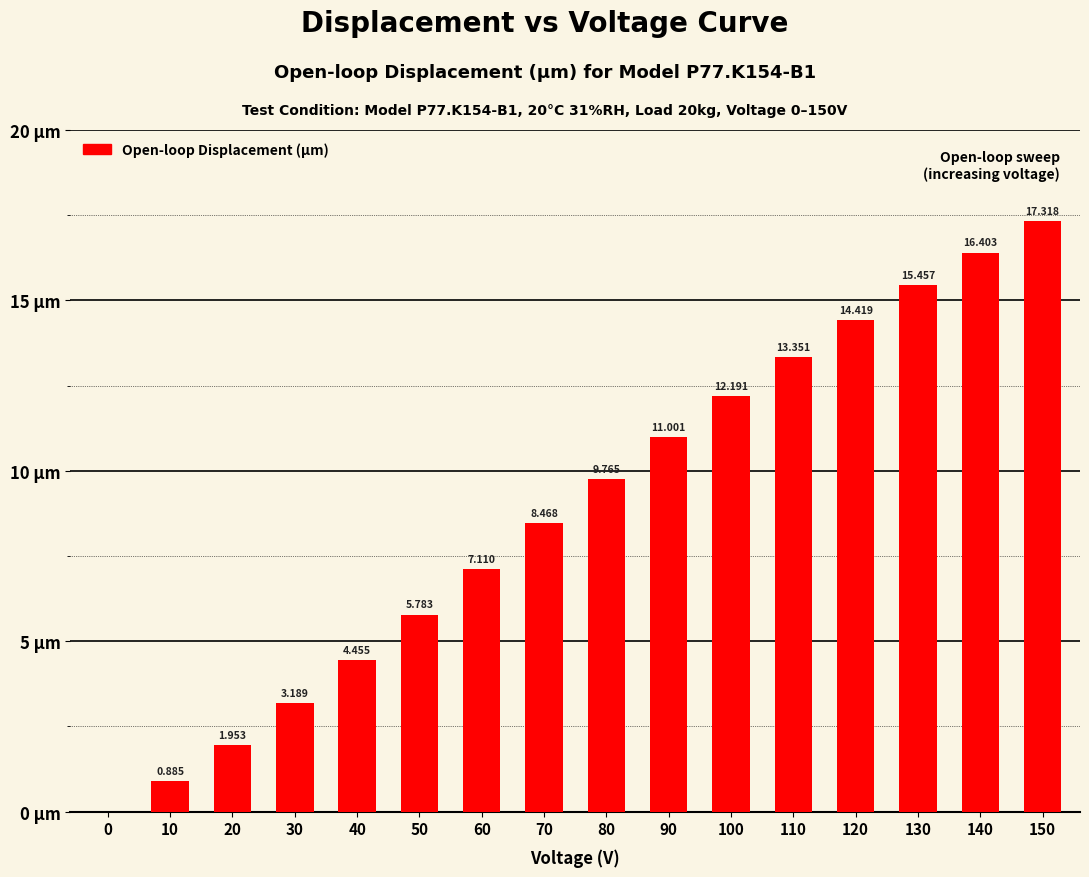

List the labels in order of value, smallest first.

0, 10, 20, 30, 40, 50, 60, 70, 80, 90, 100, 110, 120, 130, 140, 150